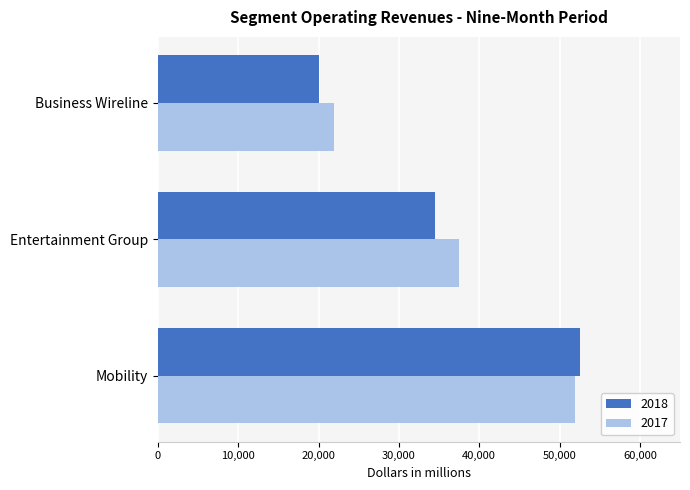

Is the value of 2018 at Mobility greater than the value of 2017 at Business Wireline?

Yes